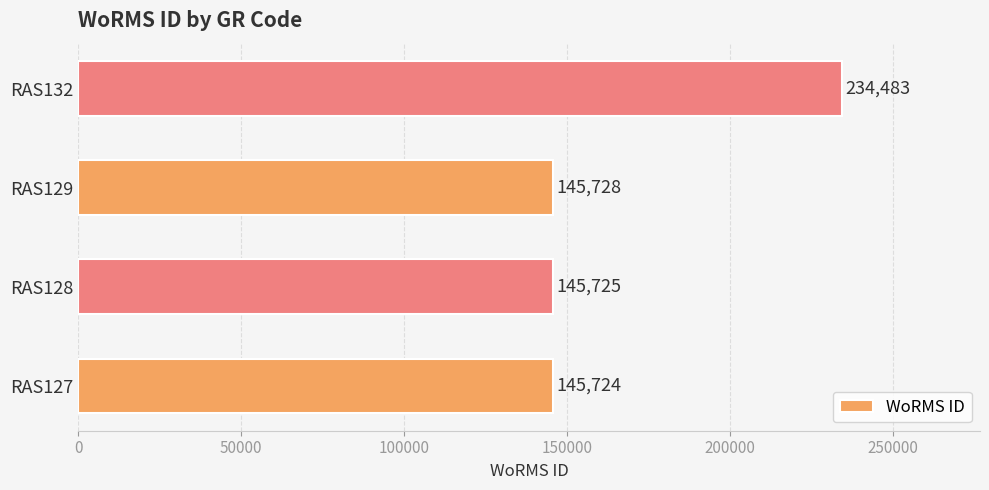

What is the difference between the values at RAS129 and RAS132?

88755